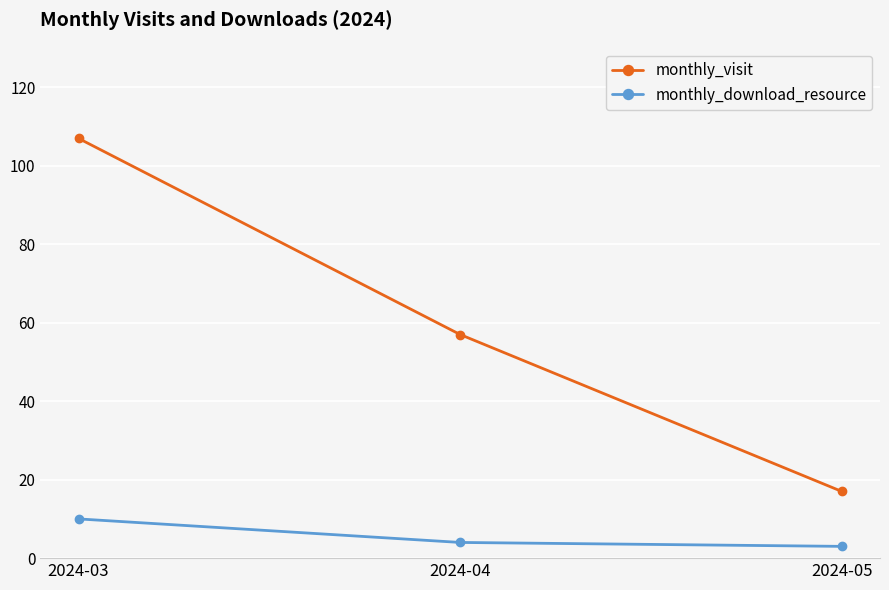

Between 2024-04 and 2024-05, which series saw the biggest shift?

monthly_visit